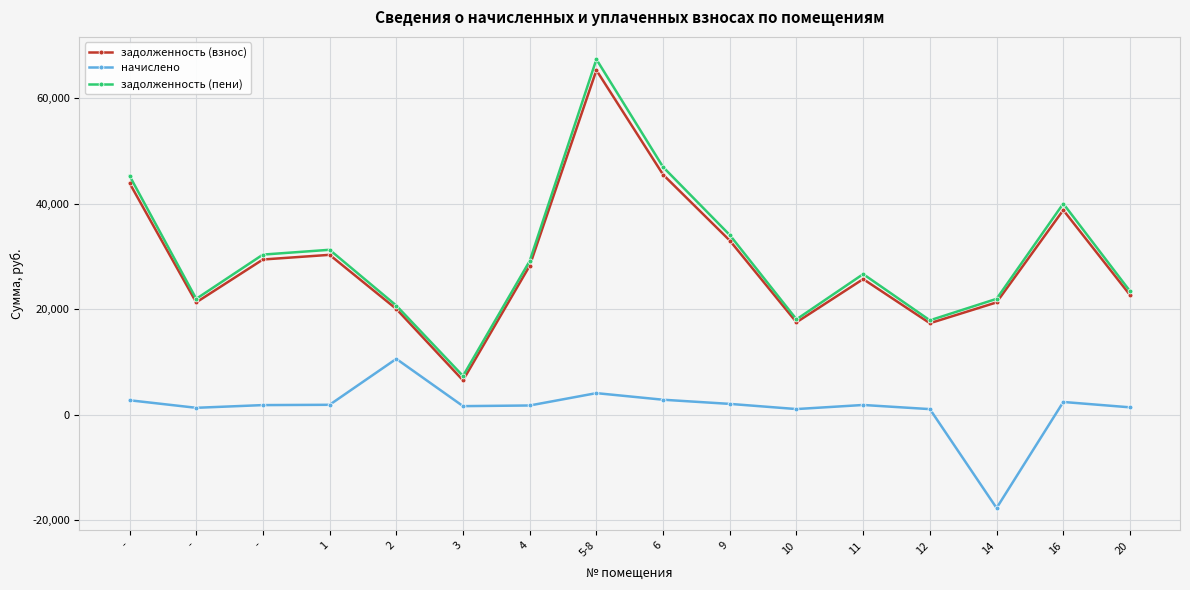

True or false: задолженность (пени) and задолженность (взнос) cross at least once.

False